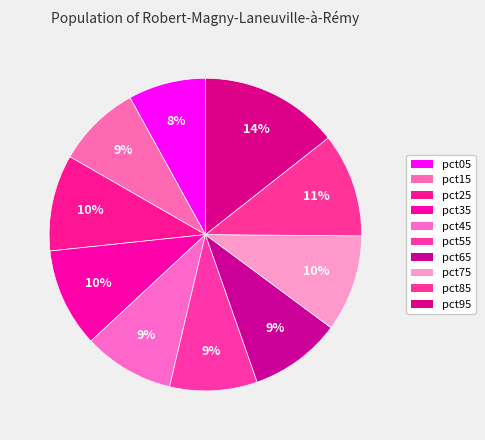

To the nearest percent, what is the combined percentage of pct85 and pct35?

21%